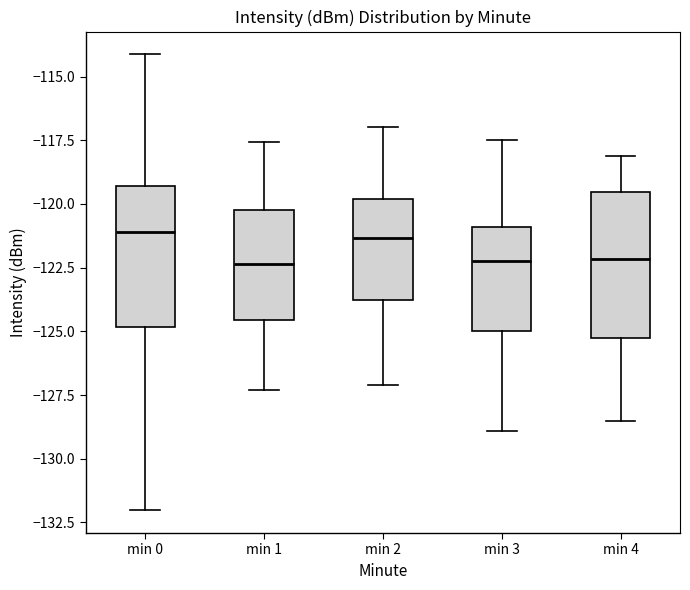

Reading left to right, transcribe this box plot: for each box, give where its median line is, the range the box spans, and where its two whiskers end, as read against the y-axis. The values are not printed on the chart, so give them approximately, as read against the axis.

min 0: median -121.0, box -125.0 to -119.5, whiskers -132.0 to -114.0
min 1: median -122.5, box -124.5 to -120.0, whiskers -127.5 to -117.5
min 2: median -121.5, box -124.0 to -120.0, whiskers -127.0 to -117.0
min 3: median -122.0, box -125.0 to -121.0, whiskers -129.0 to -117.5
min 4: median -122.0, box -125.5 to -119.5, whiskers -128.5 to -118.0